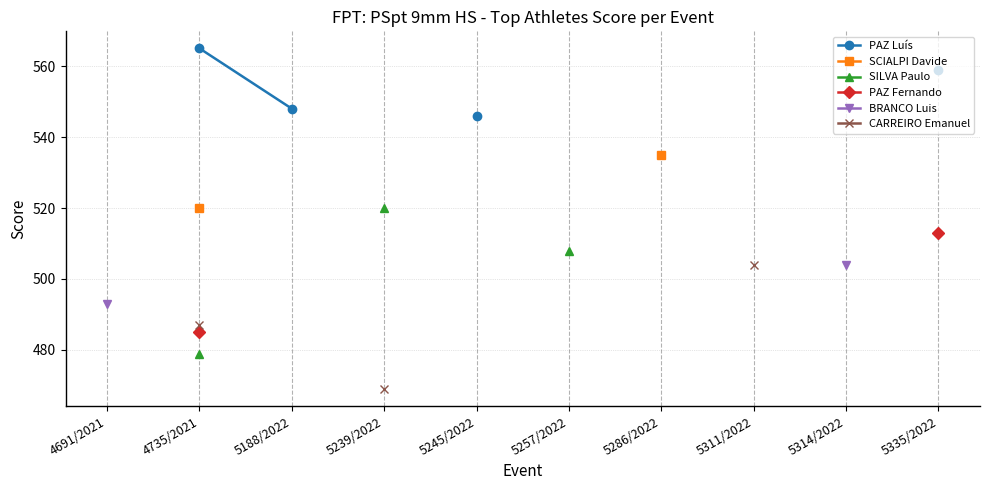

True or false: PAZ Luís has a value of 546.0 at 5245/2022.

True